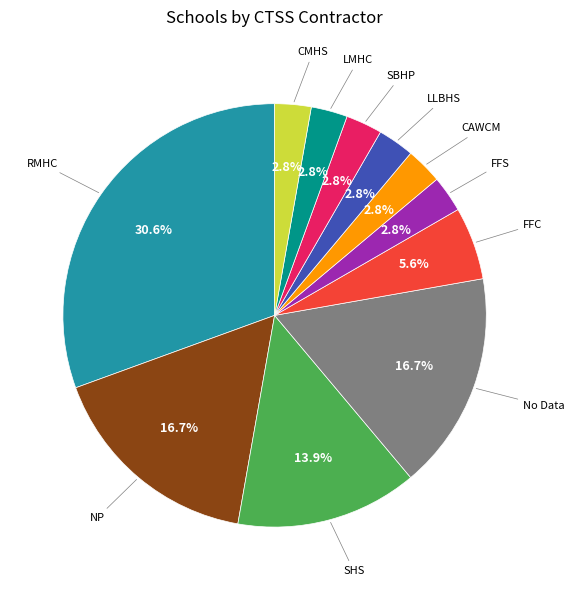

What is the largest slice in the pie chart?

RMHC